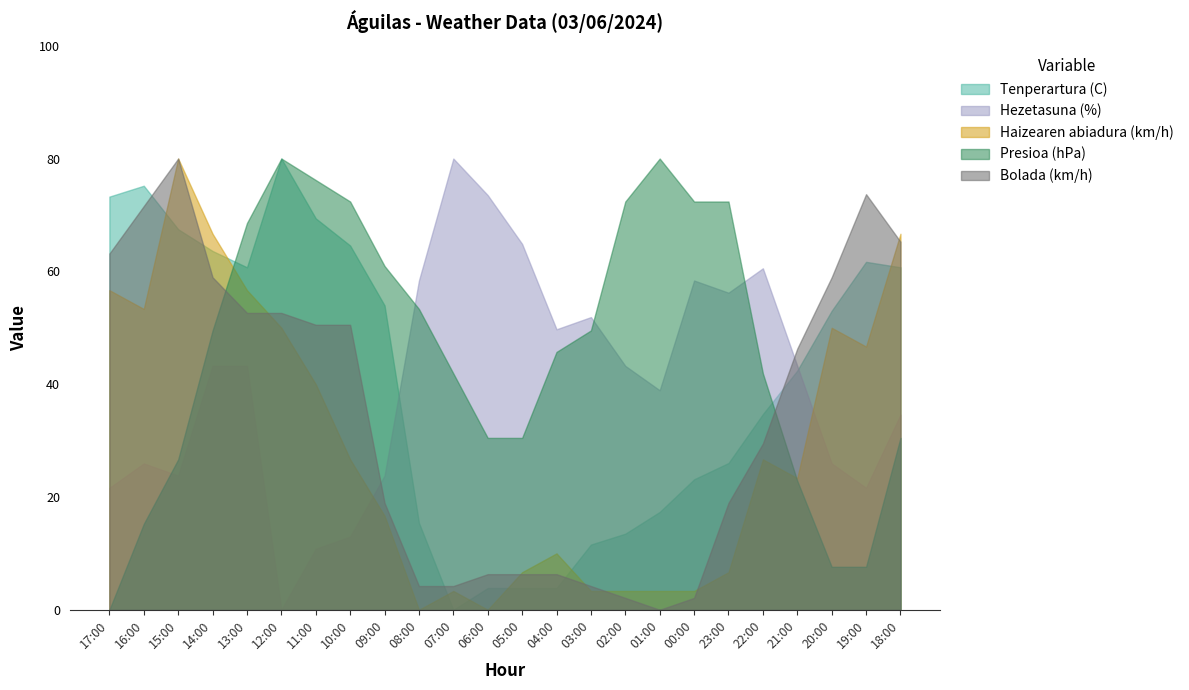

What is the label of the 4th point from the left?

14:00